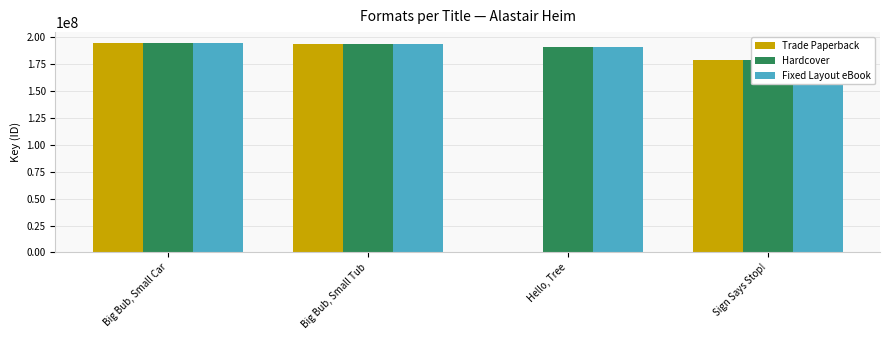

List the series in order of their peak value, lowest first.

Trade Paperback, Hardcover, Fixed Layout eBook